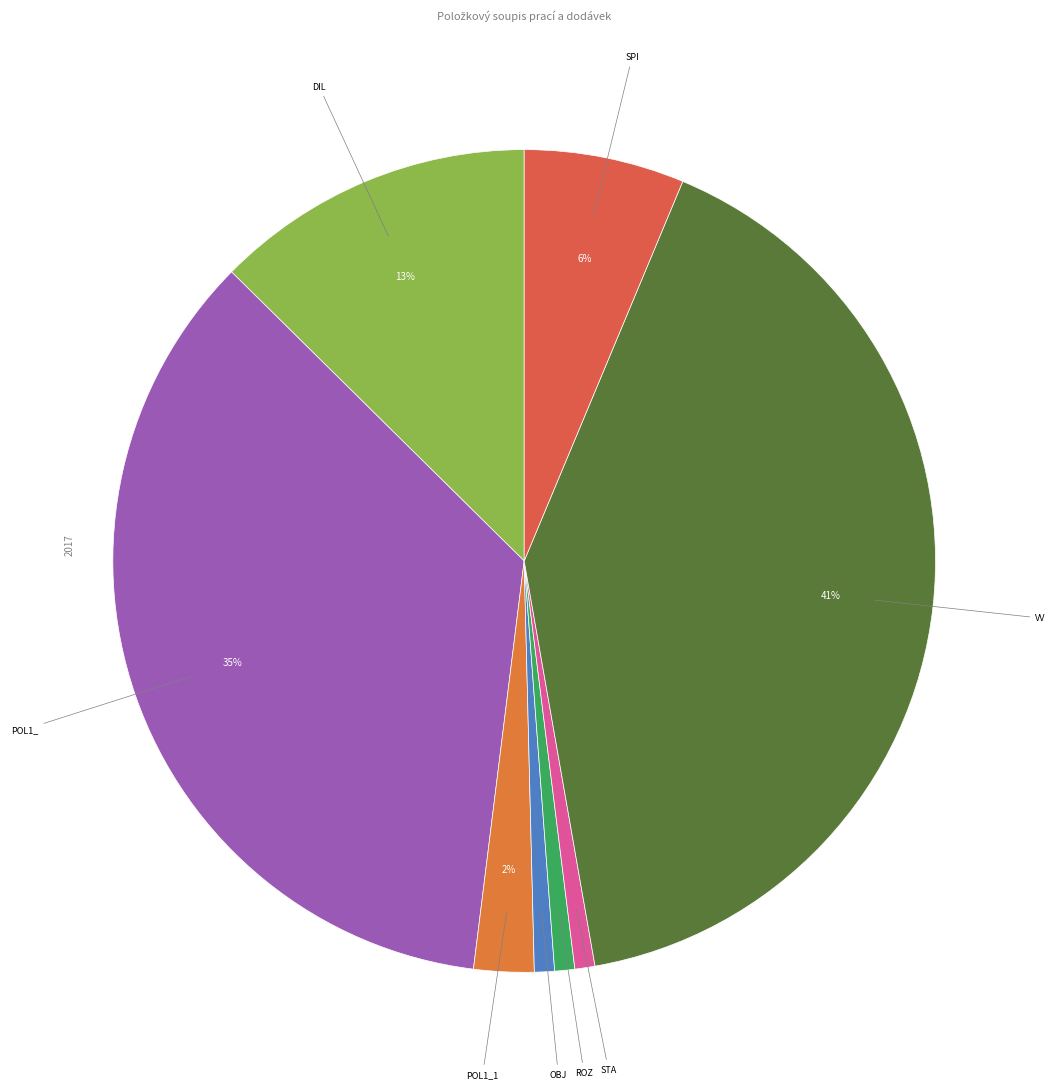

To the nearest percent, what percentage of the pie is POL1_1?

2%